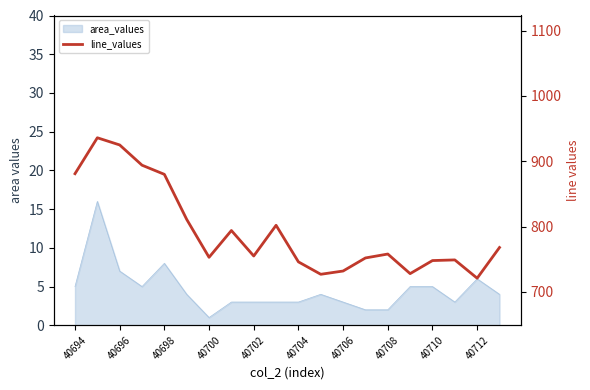

What is the label of the 1st point from the left?

40694